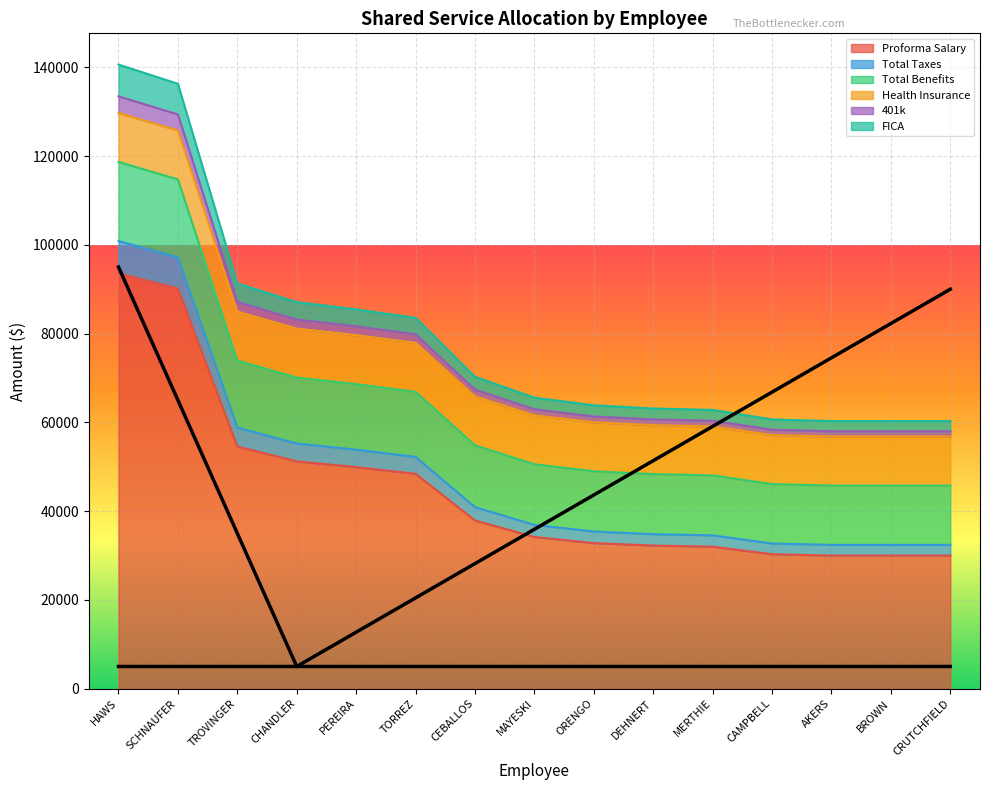

How many categories are shown in the chart?

15